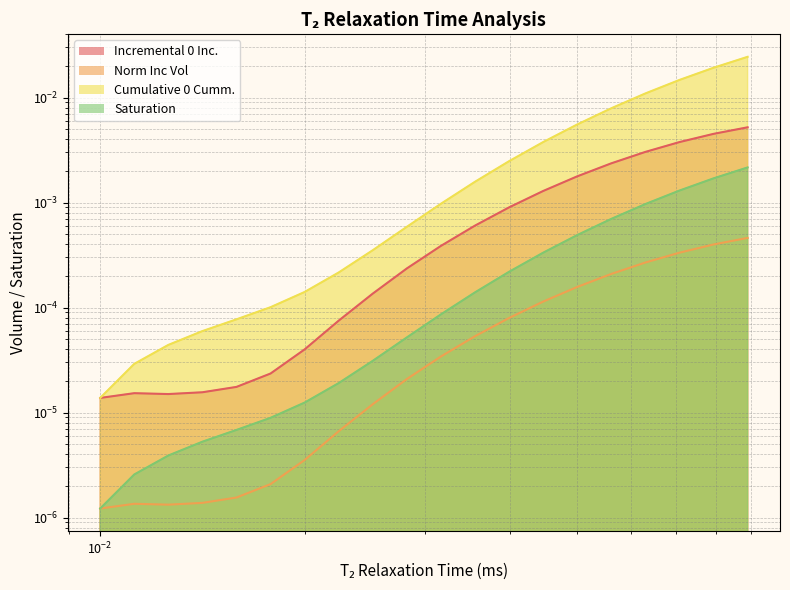

What position from the left is 0.022387212?

8